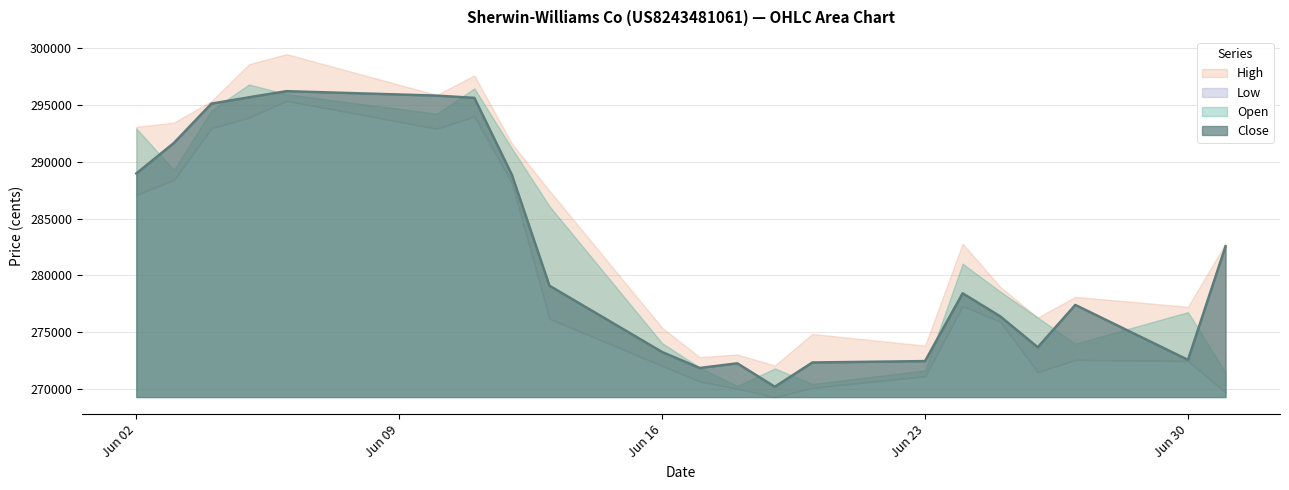

Which series has the largest total across all categories?

High